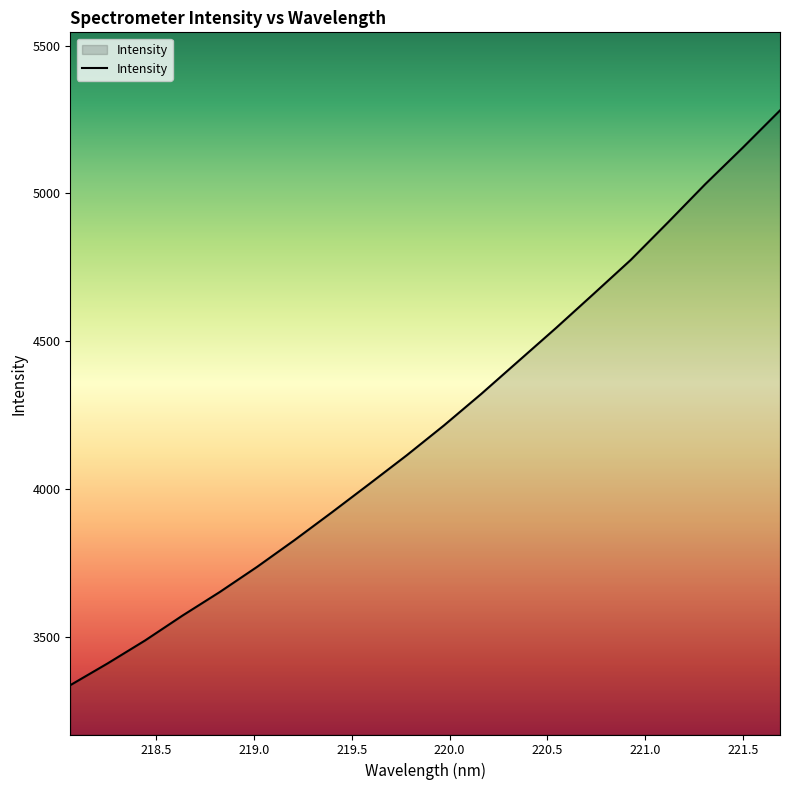

What is the maximum value shown in the chart?

5280.8